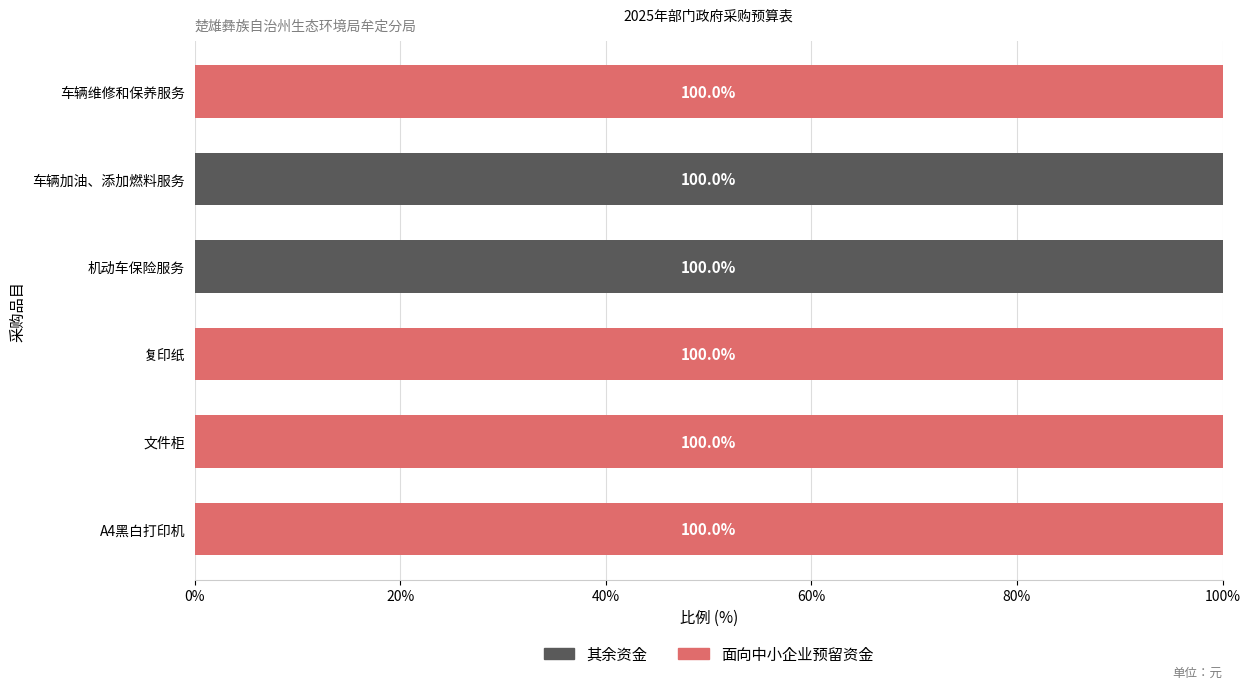

The value of 面向中小企业预留资金 at 车辆维修和保养服务 is 38. True or false?

False